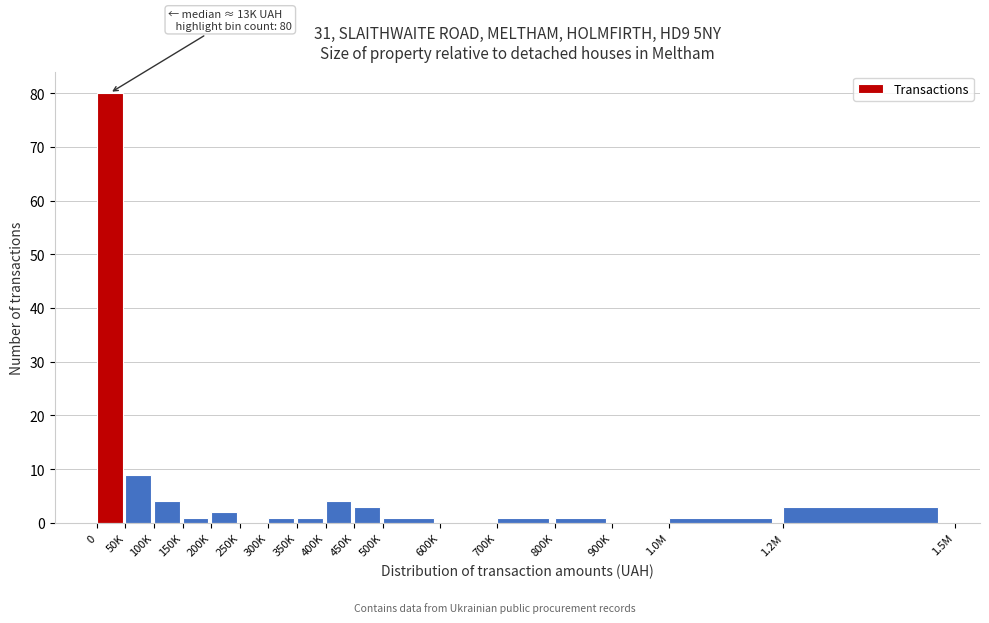

Reading left to right, list all the values displayed in this chart.

0=80	50K=9	100K=4	150K=1	200K=2	250K=0	300K=1	350K=1	400K=4	450K=3	500K=1	600K=0	700K=1	800K=1	900K=0	1.0M=1	1.2M=3